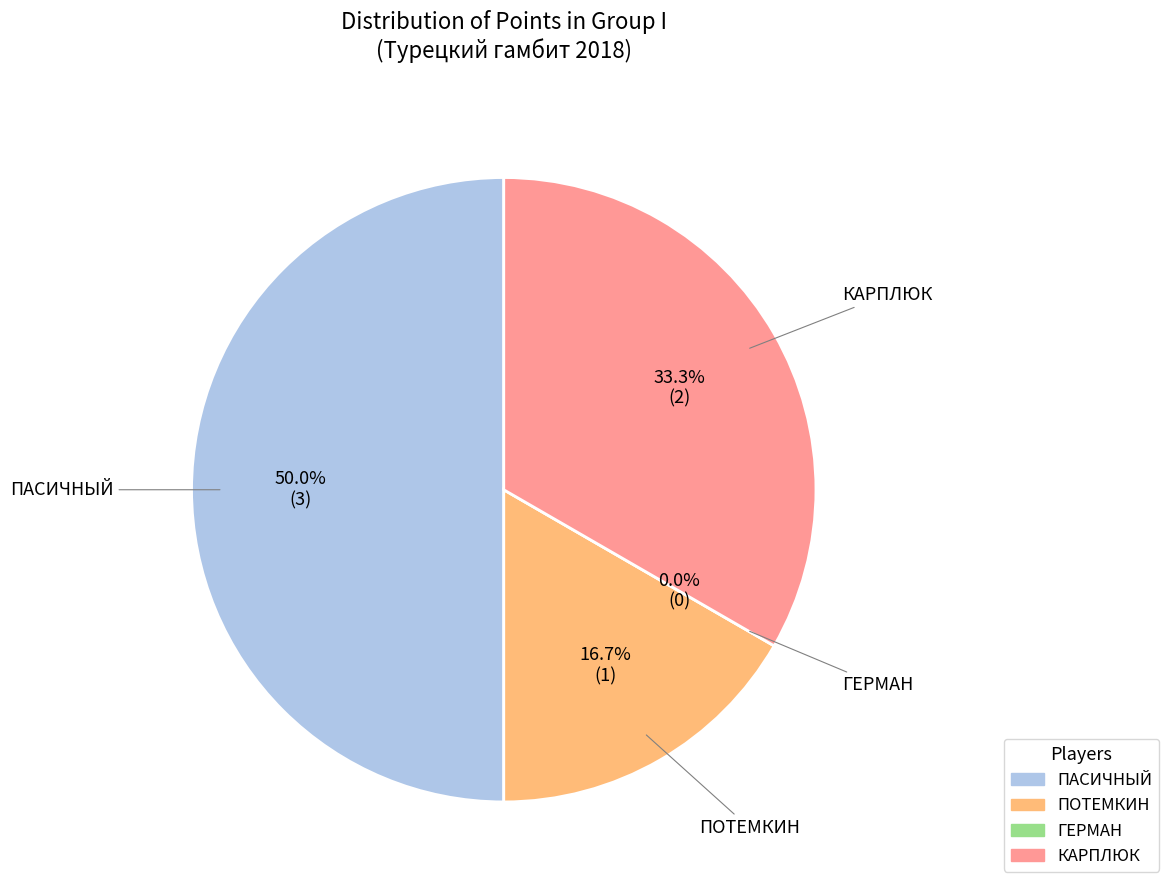

To the nearest percent, what is the difference between the largest and smallest slice percentages?

50%